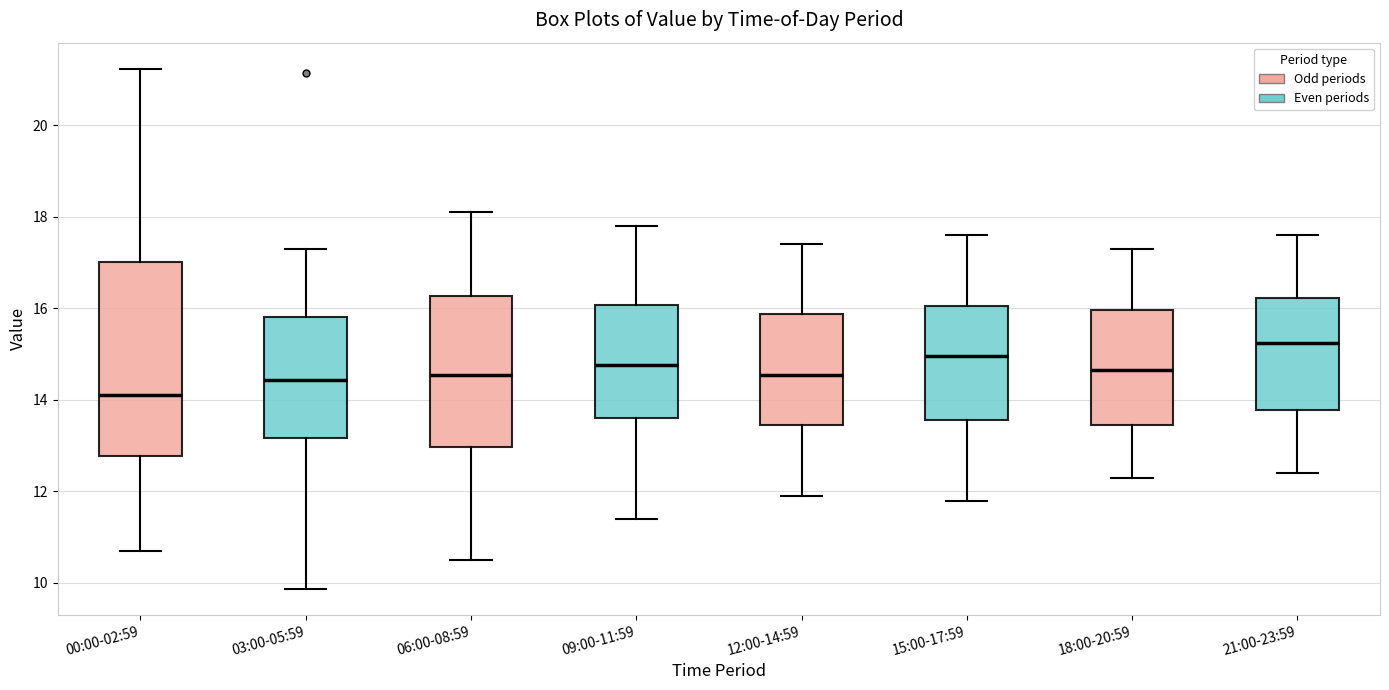

Reading left to right, read every box against the y-axis: the position of its median line, the range the box covers, and the ends of its whiskers. The values are not printed on the chart, so give them approximately, as read against the axis.

00:00-02:59: median 14.2, box 12.8 to 17.0, whiskers 10.8 to 21.2
03:00-05:59: median 14.4, box 13.2 to 15.8, whiskers 9.8 to 17.4
06:00-08:59: median 14.6, box 13.0 to 16.2, whiskers 10.6 to 18.2
09:00-11:59: median 14.8, box 13.6 to 16.0, whiskers 11.4 to 17.8
12:00-14:59: median 14.6, box 13.4 to 15.8, whiskers 12.0 to 17.4
15:00-17:59: median 15.0, box 13.6 to 16.0, whiskers 11.8 to 17.6
18:00-20:59: median 14.6, box 13.4 to 16.0, whiskers 12.4 to 17.4
21:00-23:59: median 15.2, box 13.8 to 16.2, whiskers 12.4 to 17.6